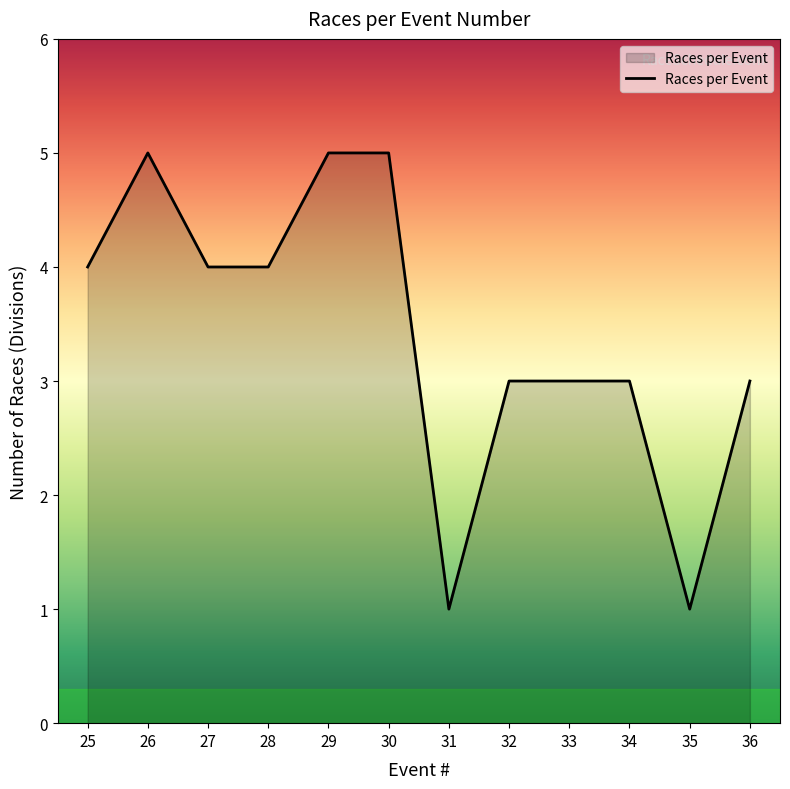

What is the ratio of the value at 33 to the value at 26?

0.6